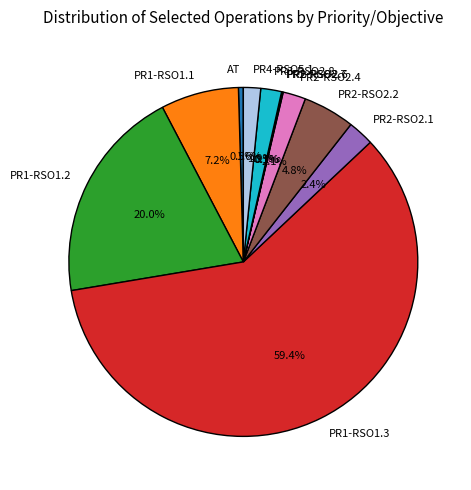

The PR4-RSO5.1 slice represents 2% of the pie. True or false?

True